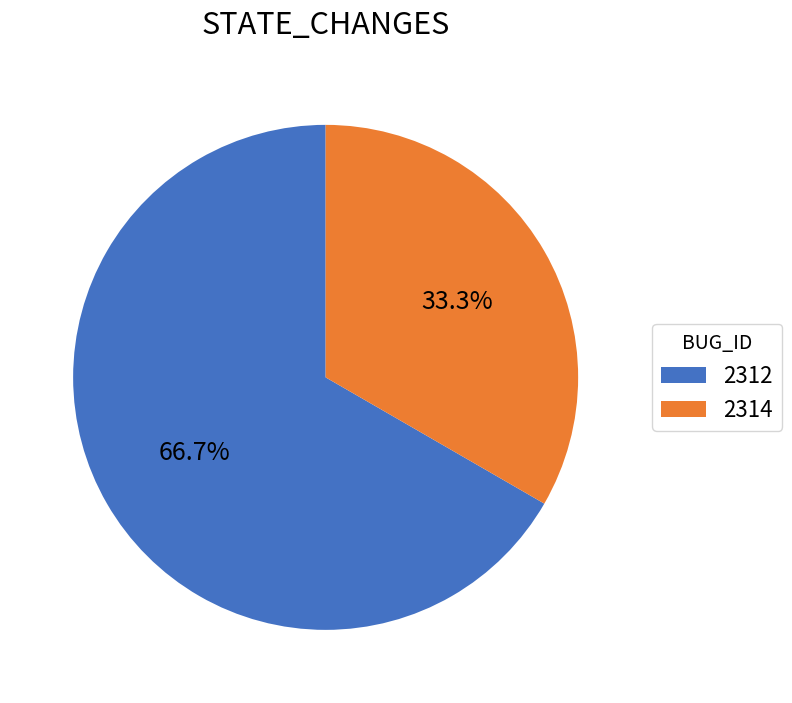

What percentage do 2312 and 2314 together represent?

100.0%